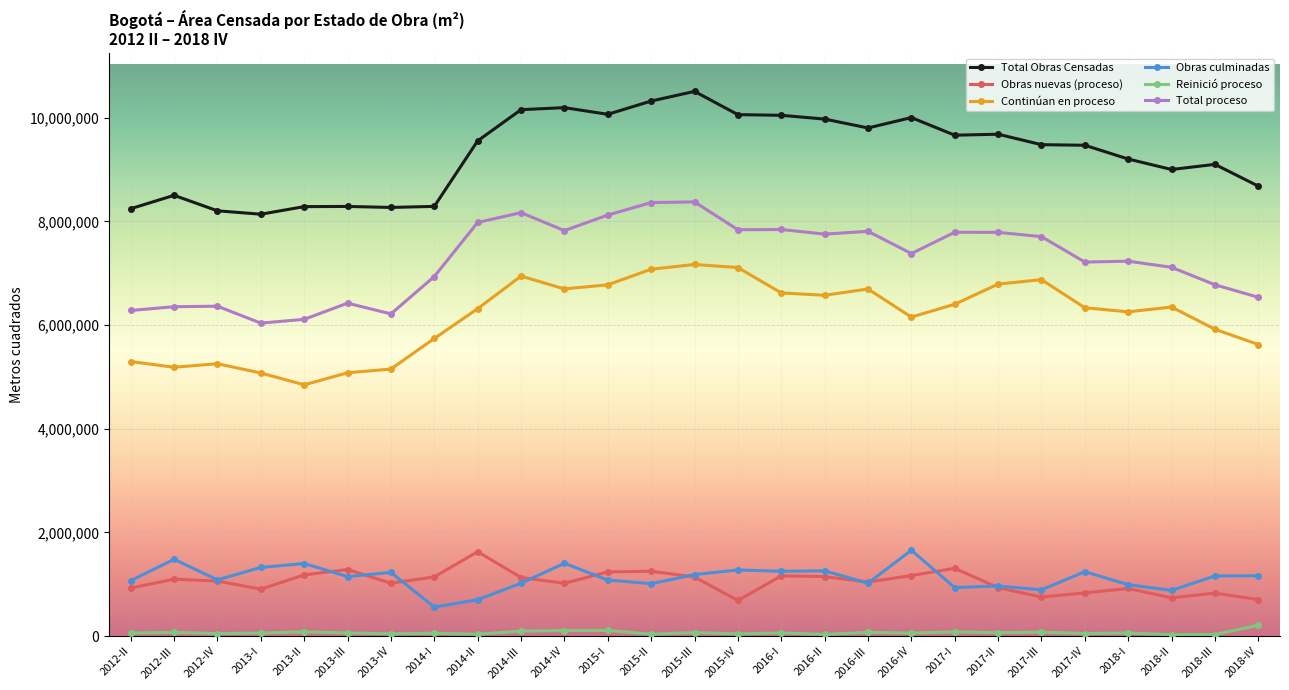

At how many categories does at least one series exceed 1984768?

27